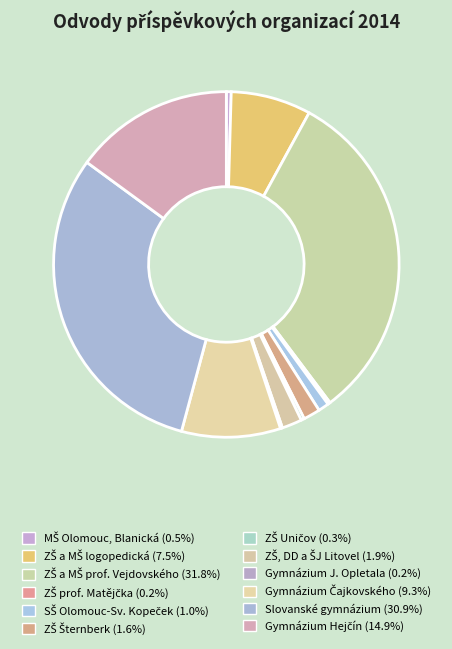

To the nearest percent, what portion does Gymnázium Čajkovského represent?

9%